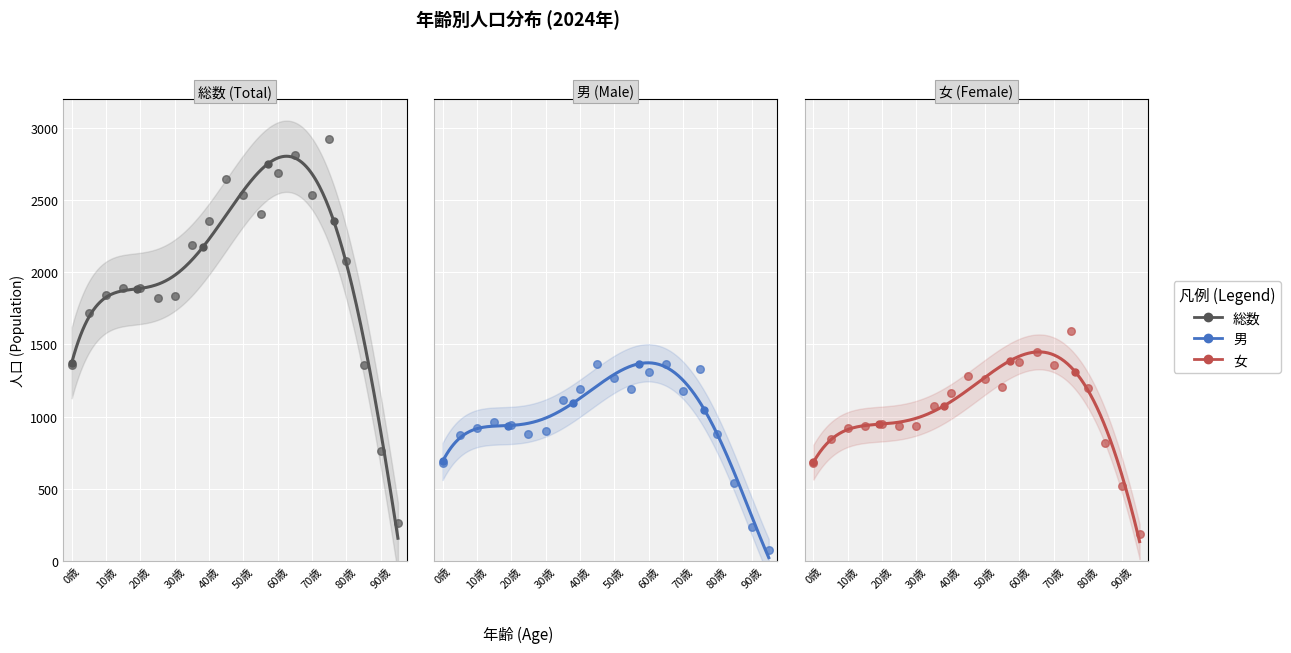

What are all the series names shown in the legend?

総数, 男, 女